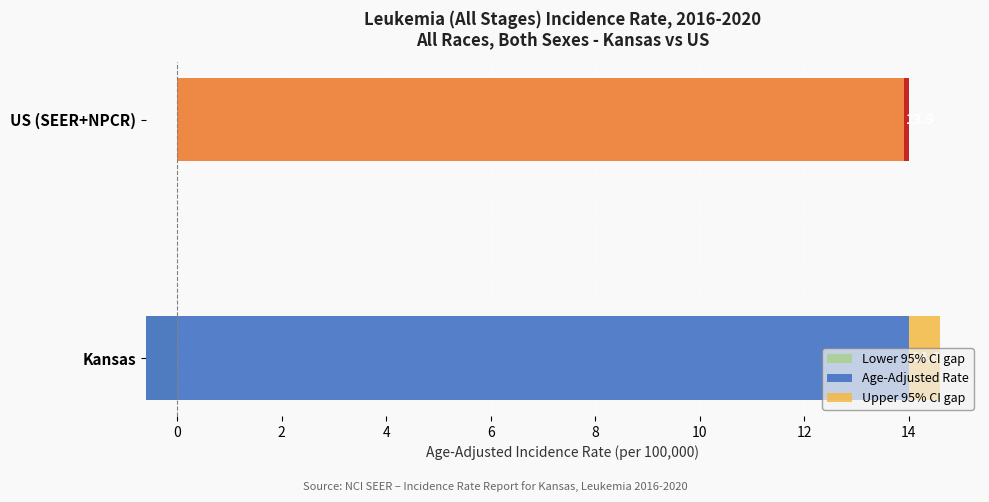

How many categories are shown in the chart?

2